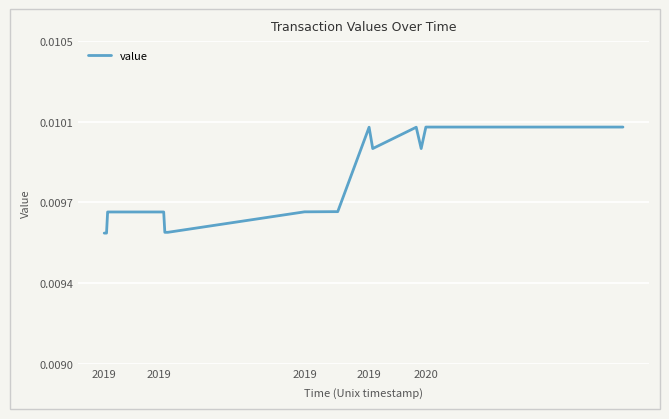

Where is the data nearest to the value 0?

2019